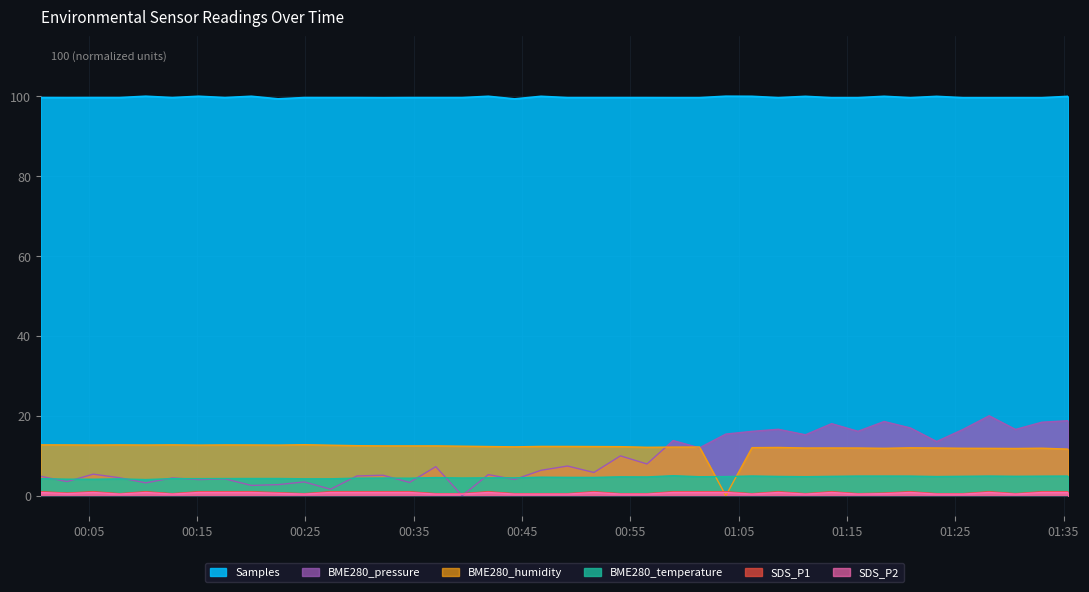

What is the spread (max minus min) of values at 2023/11/26 00:58:57?

98.8